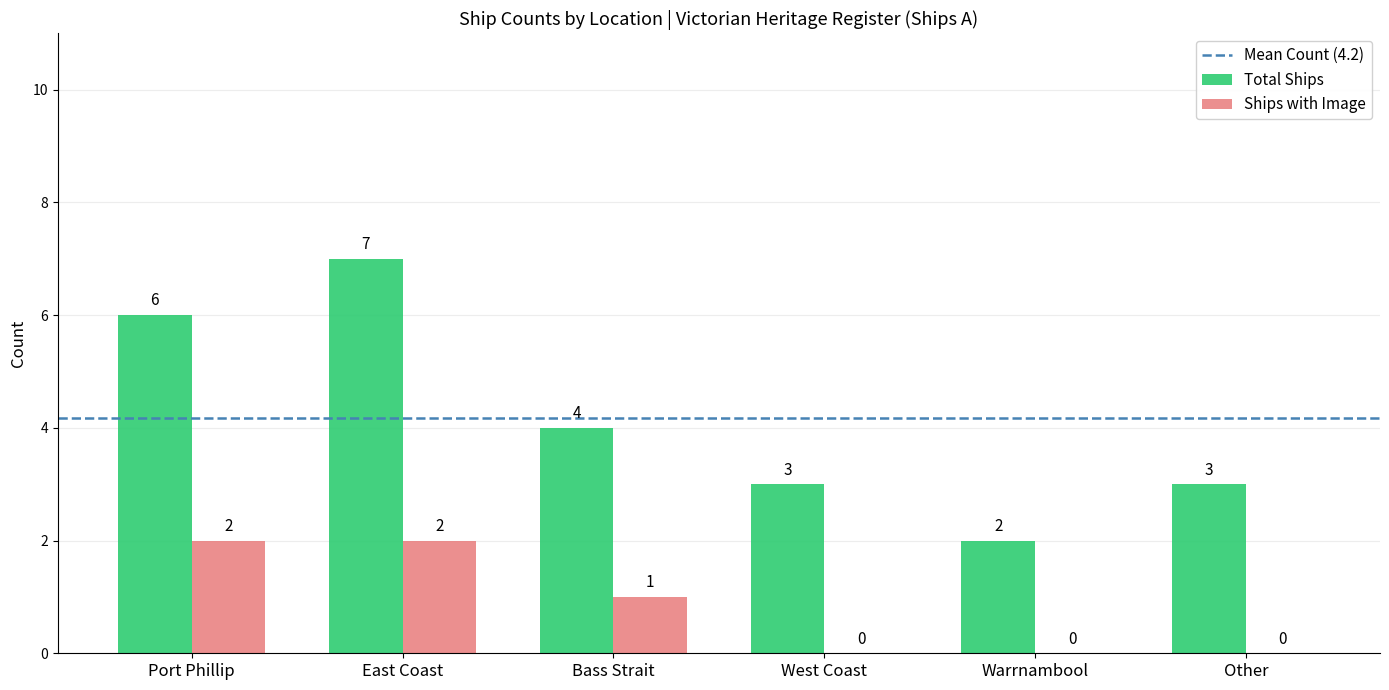

How many positive values does the Ships with Image series have?

3